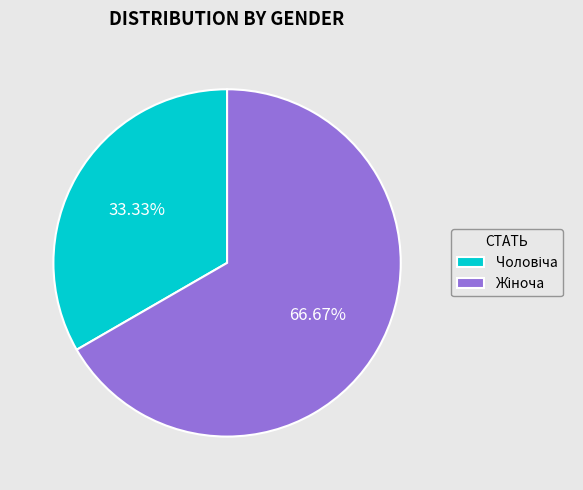

Is there any slice that represents more than half of the pie?

Yes